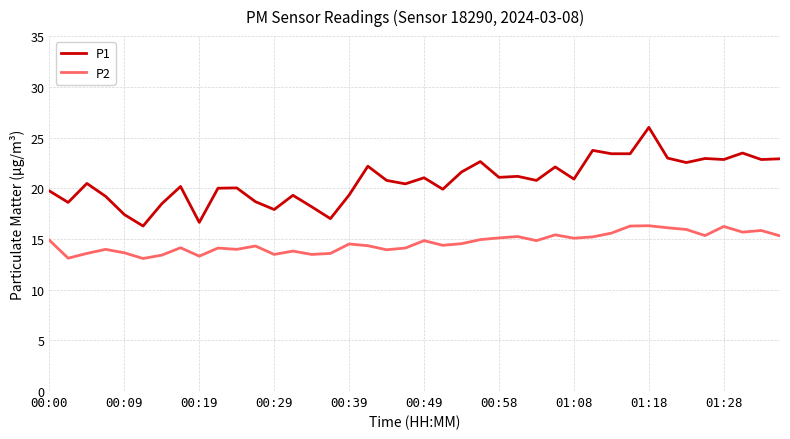

Rank the series by their average value, from highest to lowest.

P1, P2